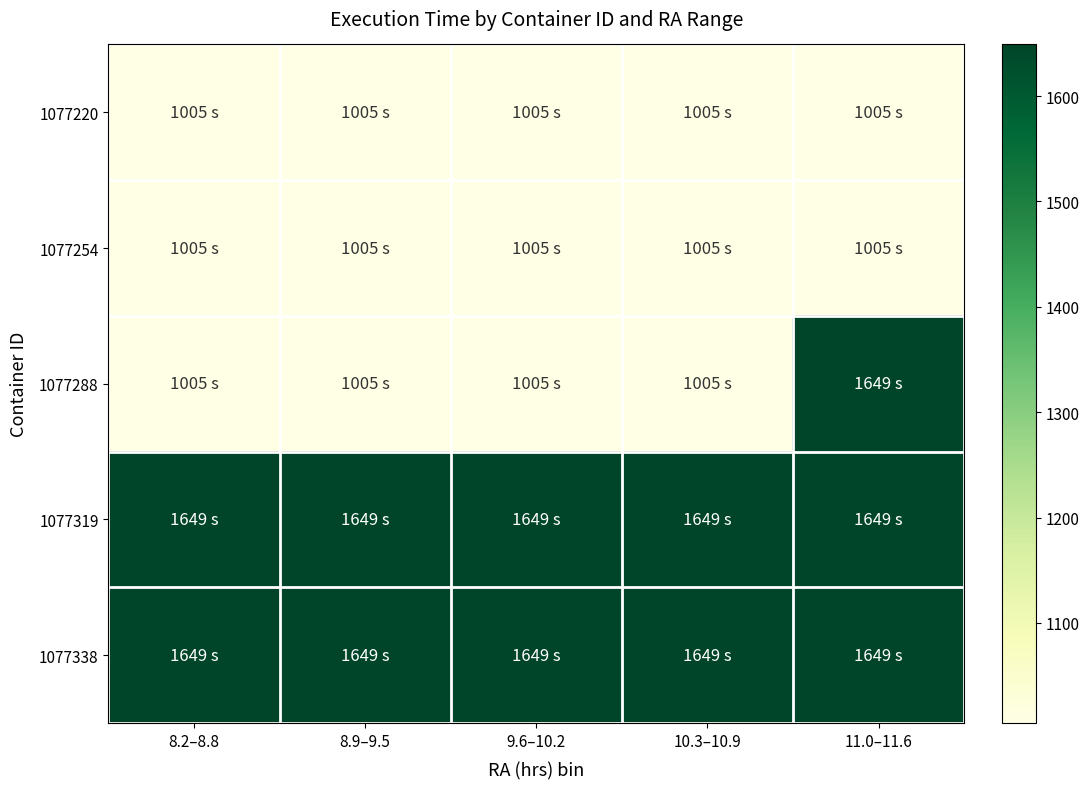

Reading left to right, transcribe all the data shown in this chart.

1077220: 8.2–8.8=1005	8.9–9.5=1005	9.6–10.2=1005	10.3–10.9=1005	11.0–11.6=1005
1077254: 8.2–8.8=1005	8.9–9.5=1005	9.6–10.2=1005	10.3–10.9=1005	11.0–11.6=1005
1077288: 8.2–8.8=1005	8.9–9.5=1005	9.6–10.2=1005	10.3–10.9=1005	11.0–11.6=1649
1077319: 8.2–8.8=1649	8.9–9.5=1649	9.6–10.2=1649	10.3–10.9=1649	11.0–11.6=1649
1077338: 8.2–8.8=1649	8.9–9.5=1649	9.6–10.2=1649	10.3–10.9=1649	11.0–11.6=1649